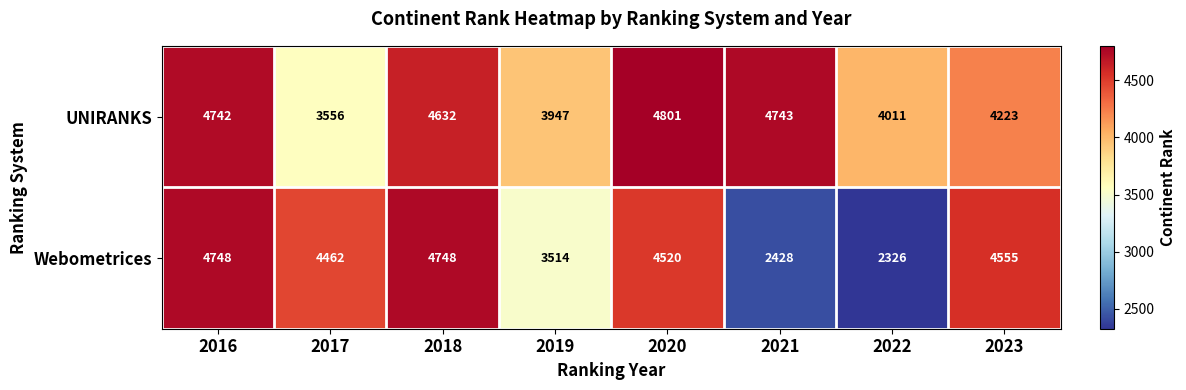

At 2021, list the series in order from smallest to largest.

Webometrices, UNIRANKS